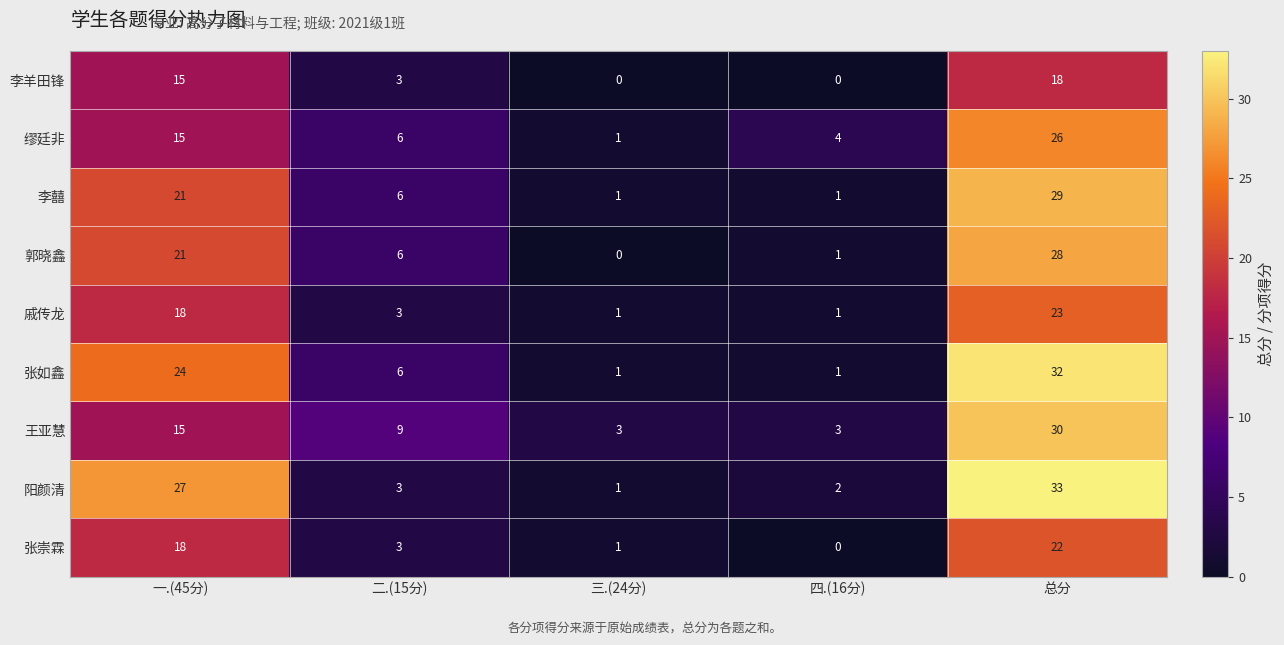

What is the greatest value displayed?

33